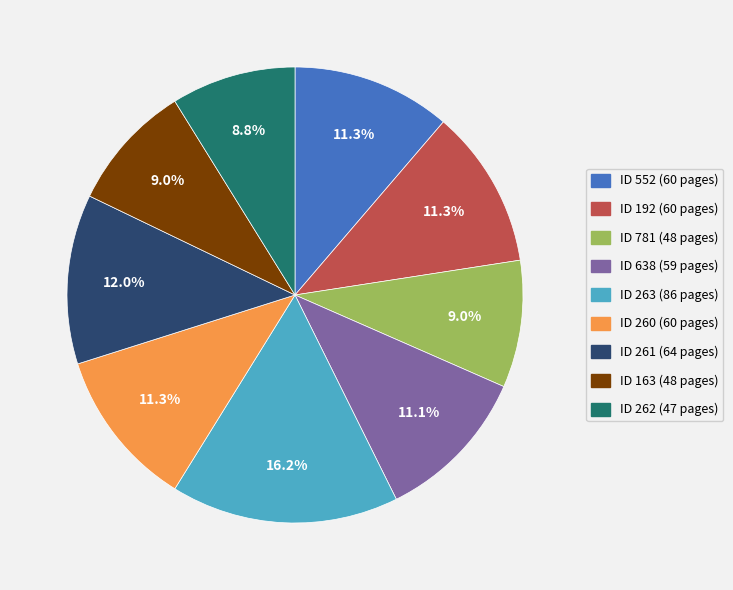

The ID 261 (64 pages) slice represents 12% of the pie. True or false?

True